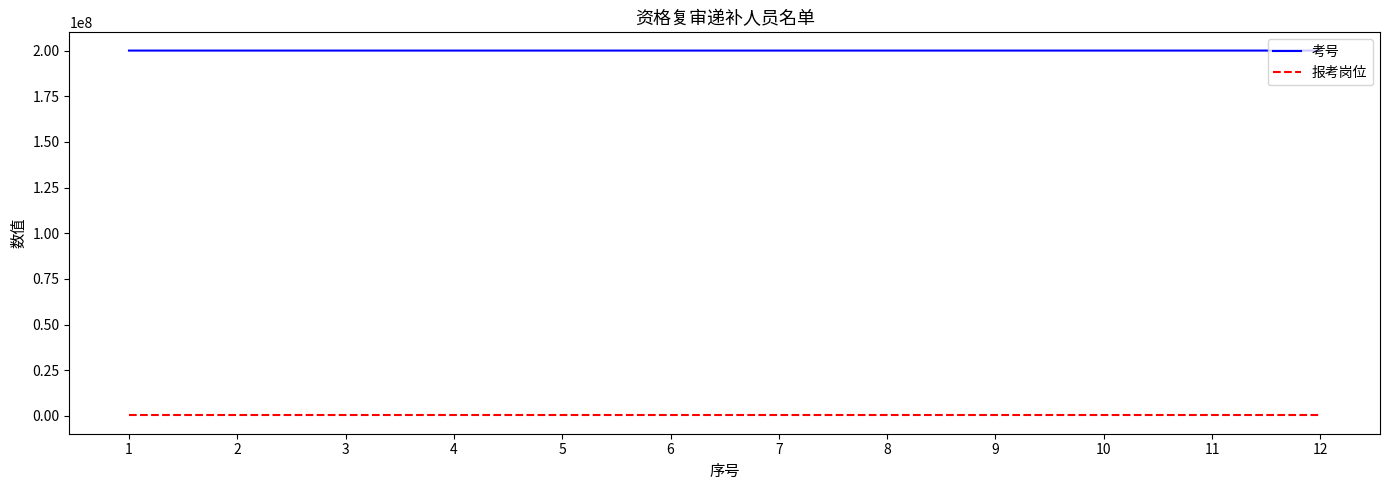

Does the chart display data point markers on the line(s)?

No